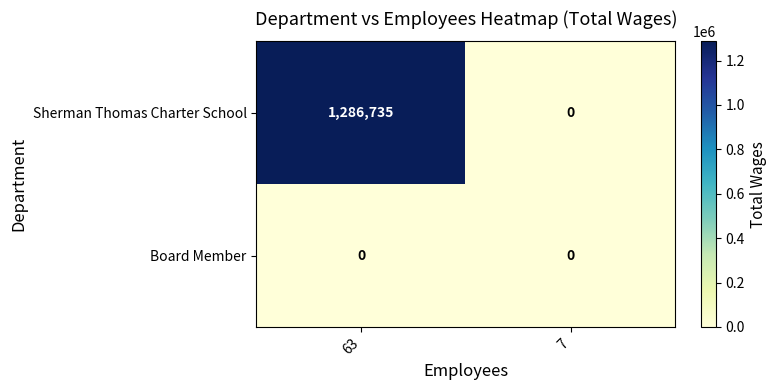

Reading right to left, list all the values displayed in this chart.

Sherman Thomas Charter School: 7=0	63=1286735
Board Member: 7=0	63=0